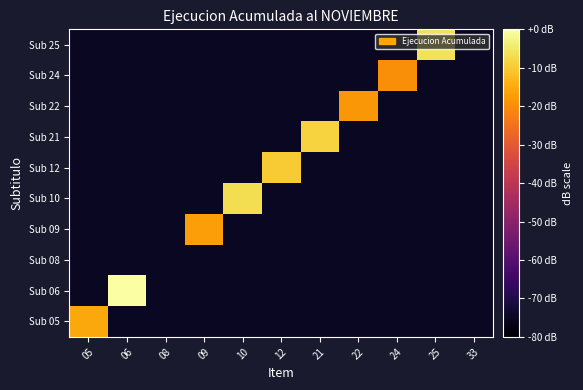

How many distinct data groups are displayed?

10